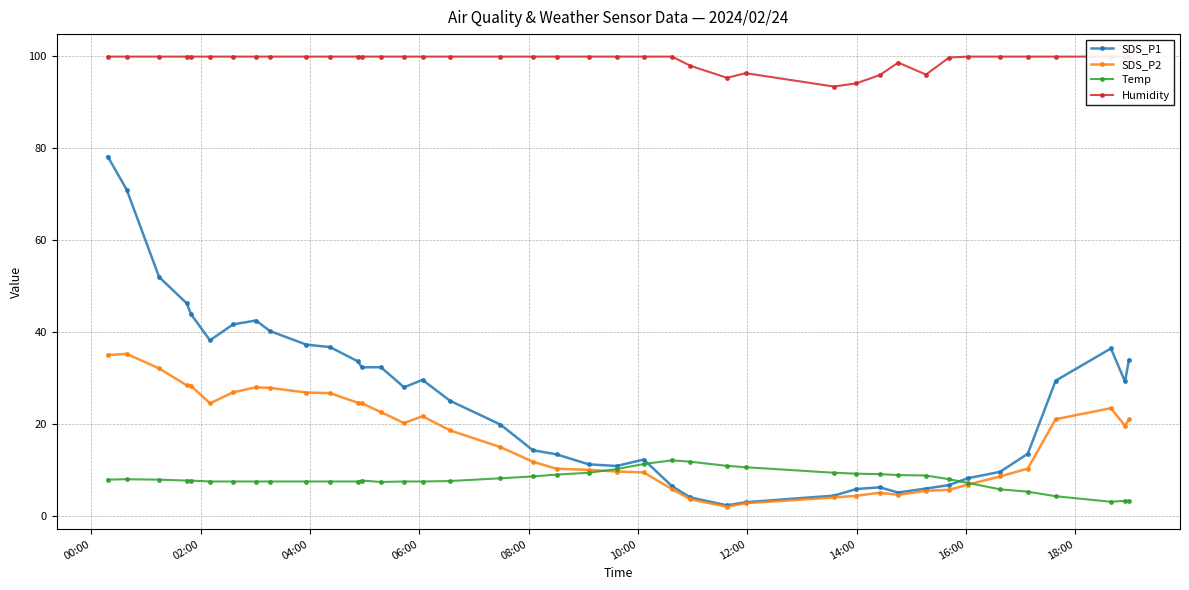

What are all the series names shown in the legend?

SDS_P1, SDS_P2, Temp, Humidity